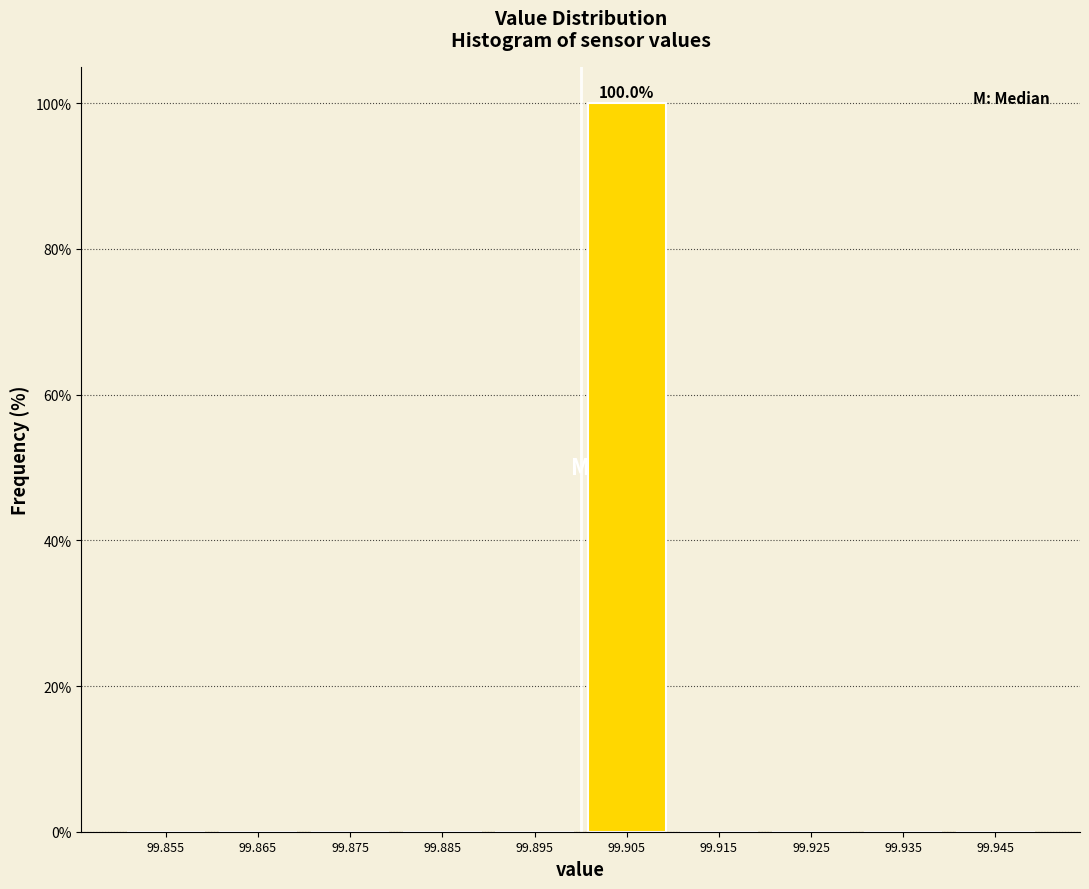

Which range on the x-axis has the tallest bar?

99.90 to 99.91